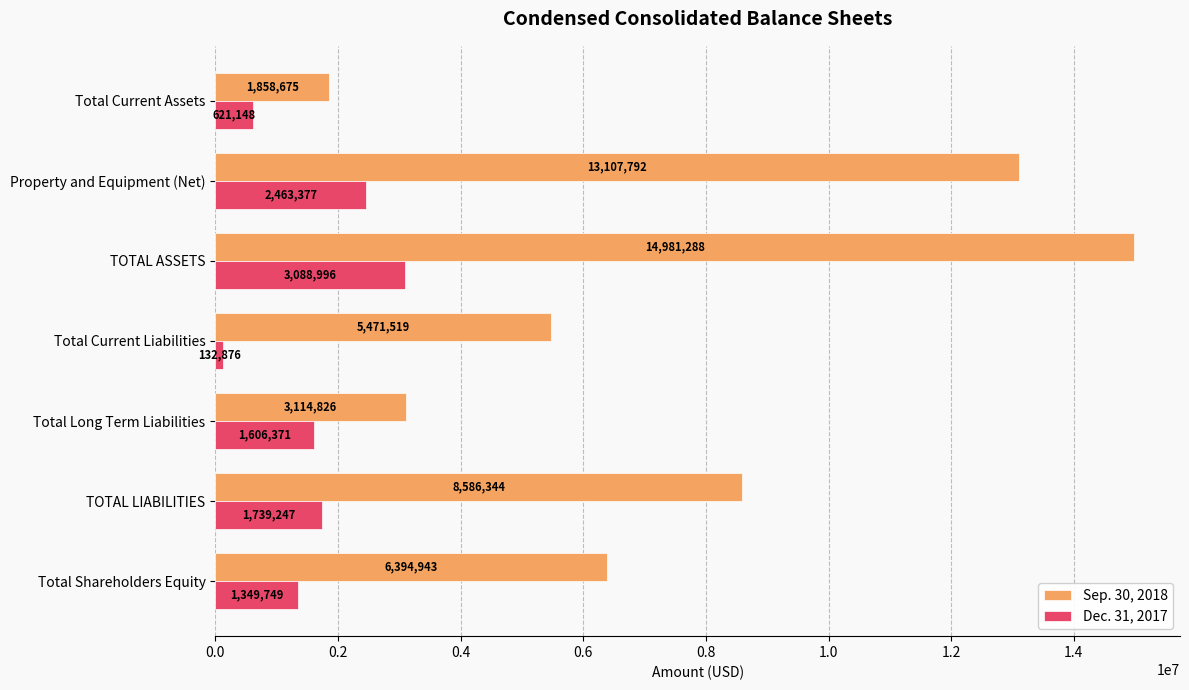

At how many categories does at least one series exceed 4251200?

5